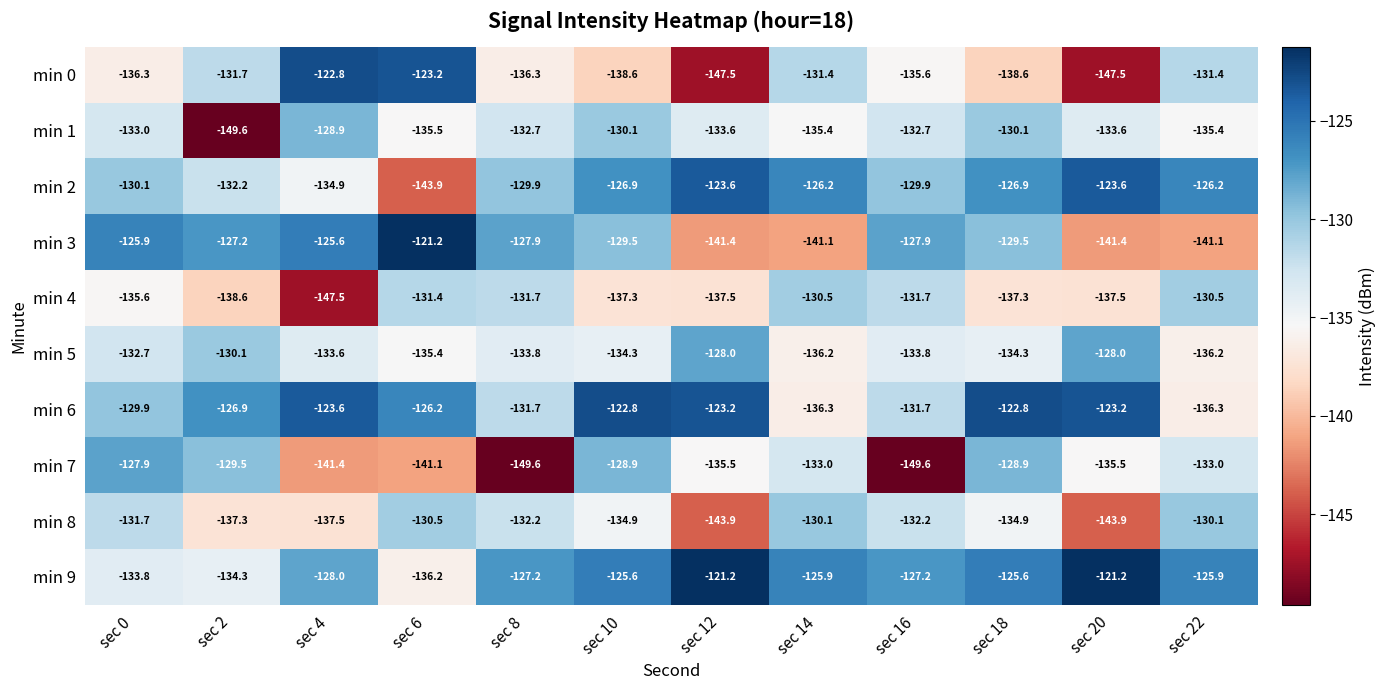

What is the smallest value displayed?

-149.6